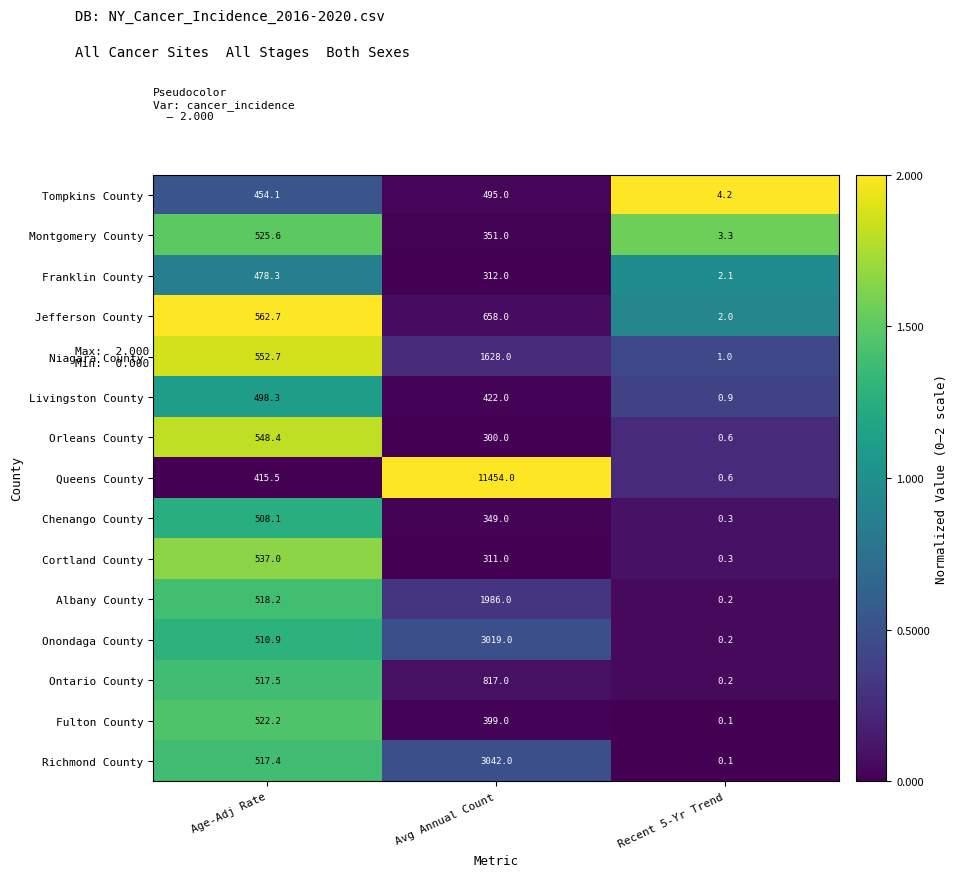

Which category has the lowest value across all series?

Recent 5-Yr Trend